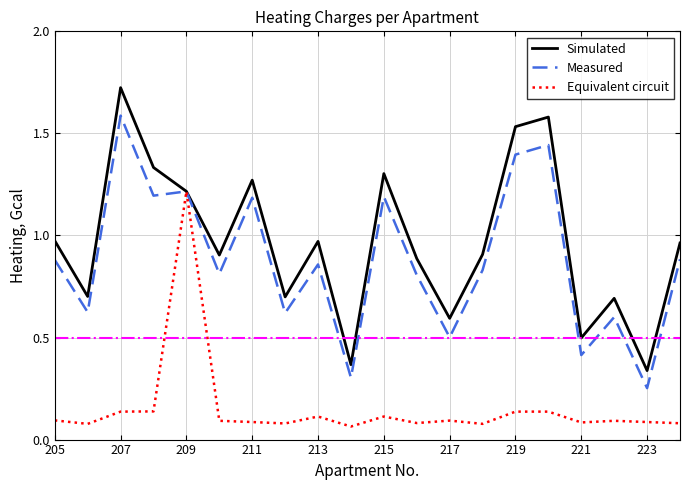

Which series has the largest total across all categories?

Simulated